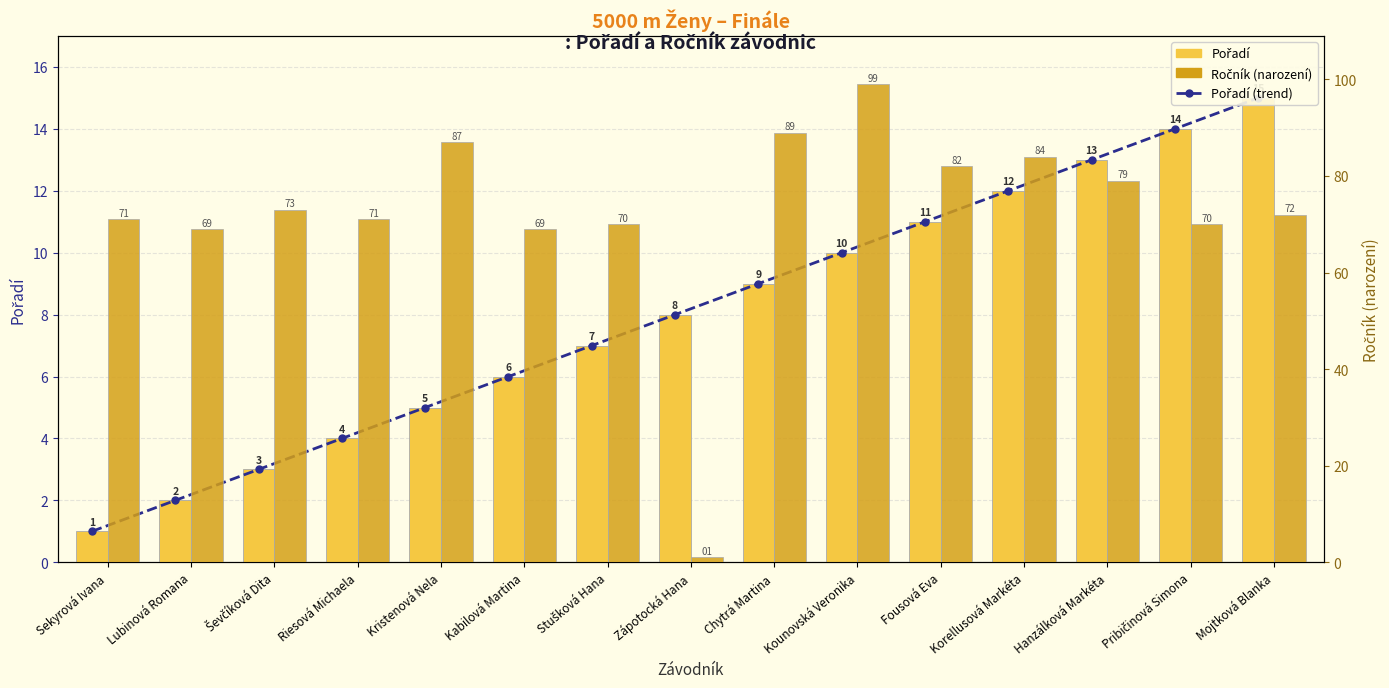

How many categories are shown in the chart?

15